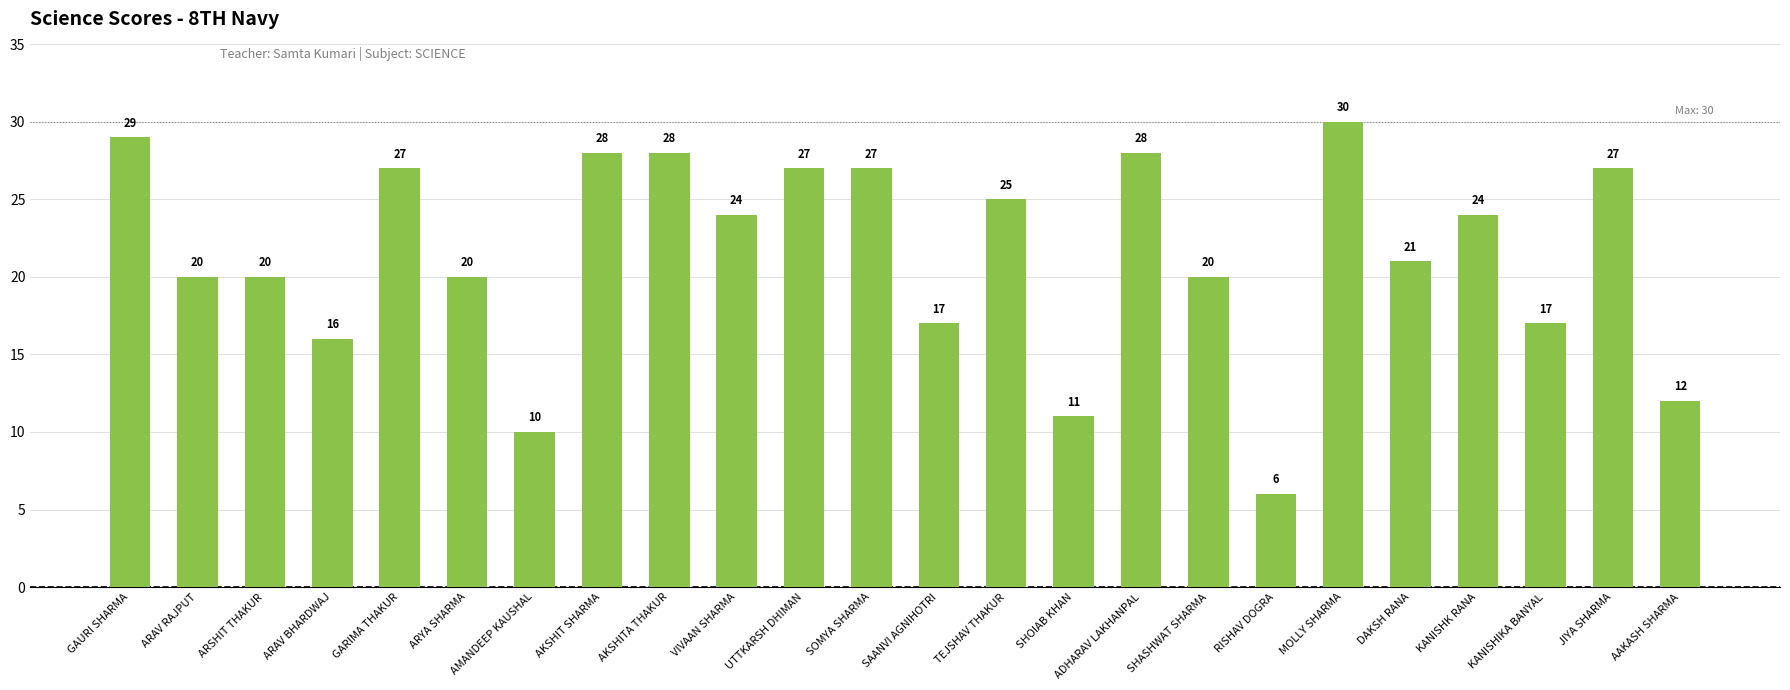

What is the difference between the maximum and second lowest values?

20